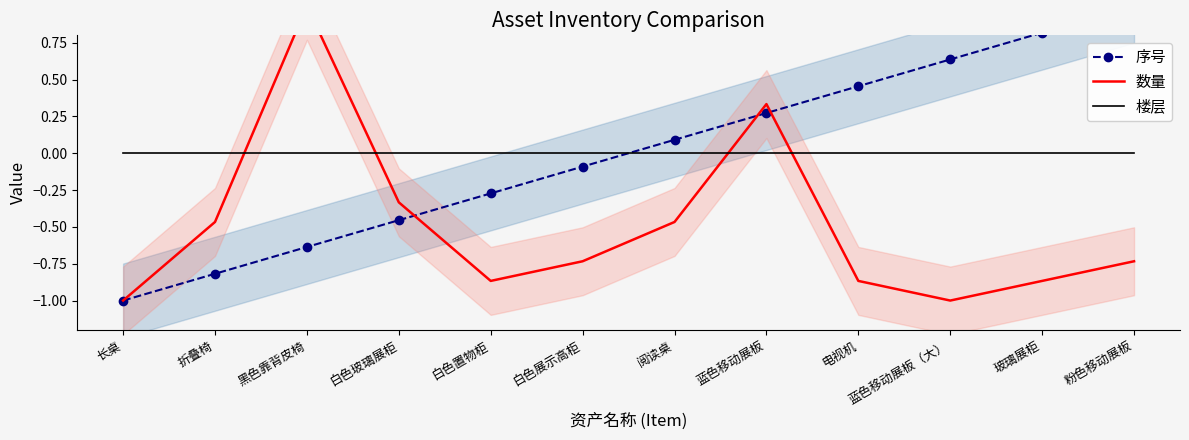

Reading left to right, transcribe all the data shown in this chart.

序号: -1.0	-0.8	-0.6	-0.5	-0.3	-0.1	0.1	0.3	0.5	0.6	0.8	1.0
数量: -1.0	-0.5	1.0	-0.3	-0.9	-0.7	-0.5	0.3	-0.9	-1.0	-0.9	-0.7
楼层: 0.0	0.0	0.0	0.0	0.0	0.0	0.0	0.0	0.0	0.0	0.0	0.0